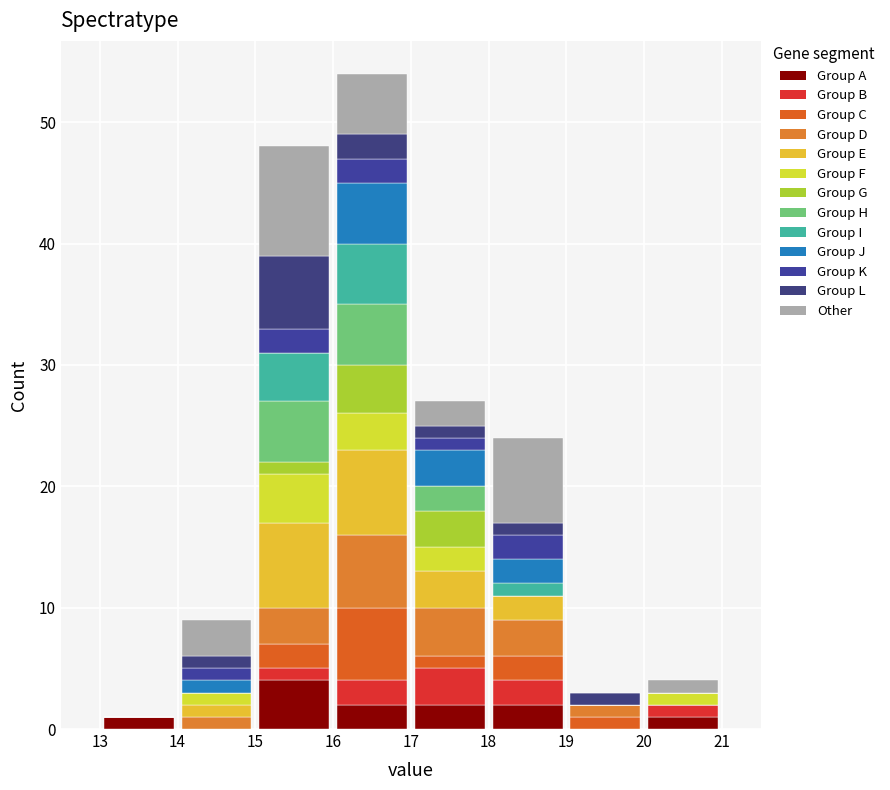

Reading left to right, transcribe this chart: for each stacked bar, give the range it covers on the x-axis and its total height. The values are not printed on the chart, so give them approximately, as read against the axis.

13 to 14: 1
14 to 15: 9
15 to 16: 48
16 to 17: 54
17 to 18: 27
18 to 19: 24
19 to 20: 3
20 to 21: 4